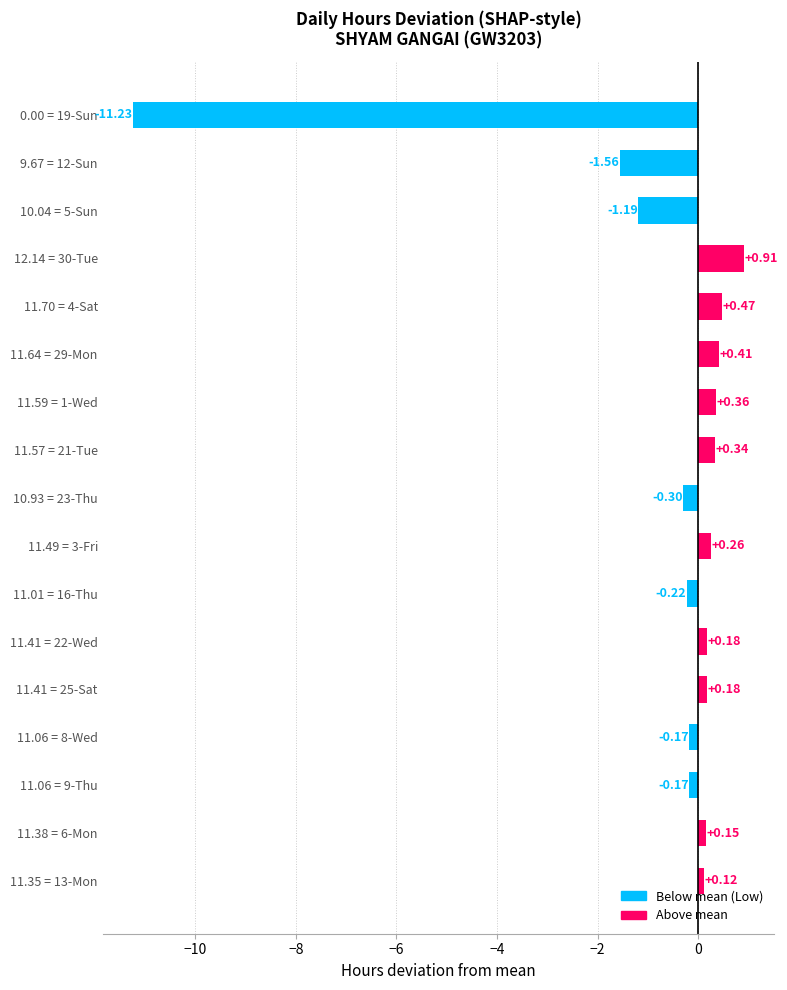

What is the sum of the values at 10.04 = 5-Sun and 11.01 = 16-Thu?

-1.4